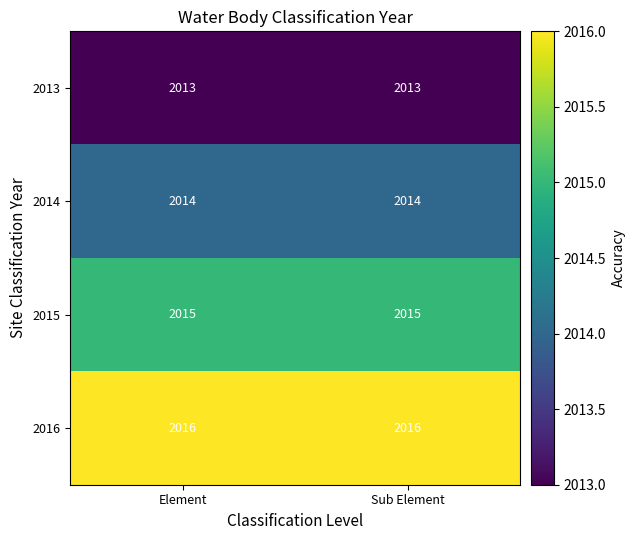

What is the average value of the 2014 series?

2014